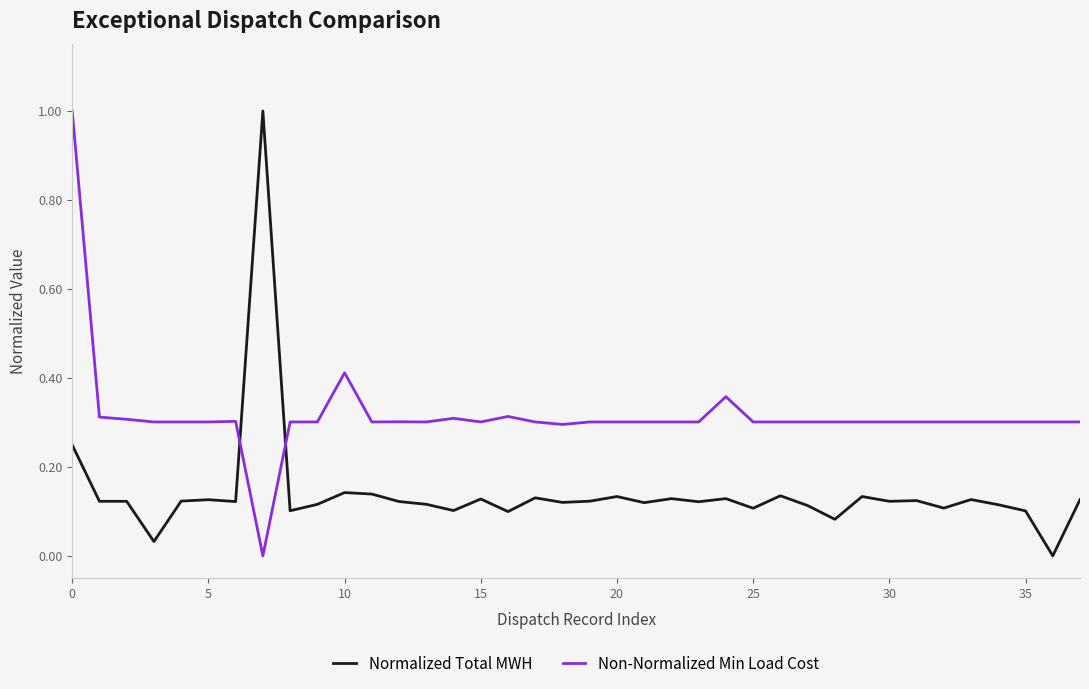

After their last crossing, which series has the higher values: Normalized Total MWH or Non-Normalized Min Load Cost?

Non-Normalized Min Load Cost